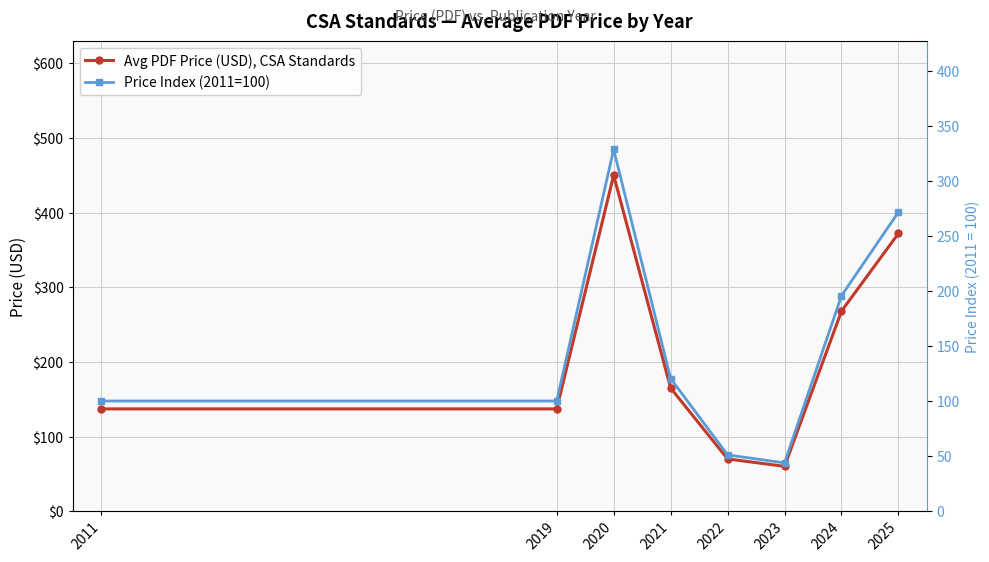

True or false: Avg PDF Price (USD), CSA Standards has a value of 60.0 at 2023.

True